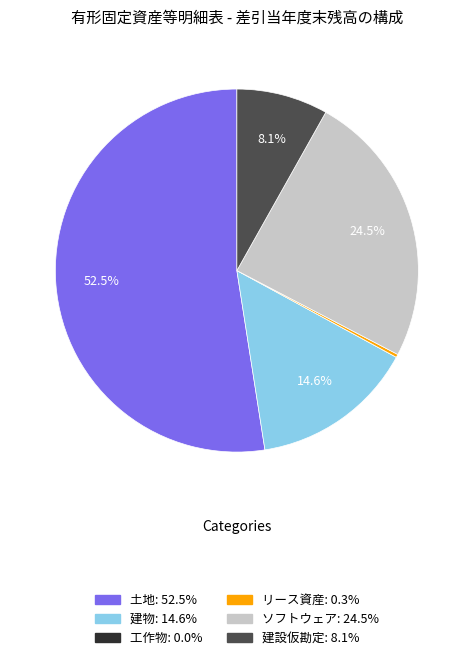

Is the sum of ソフトウェア and 建物 greater than half?

No